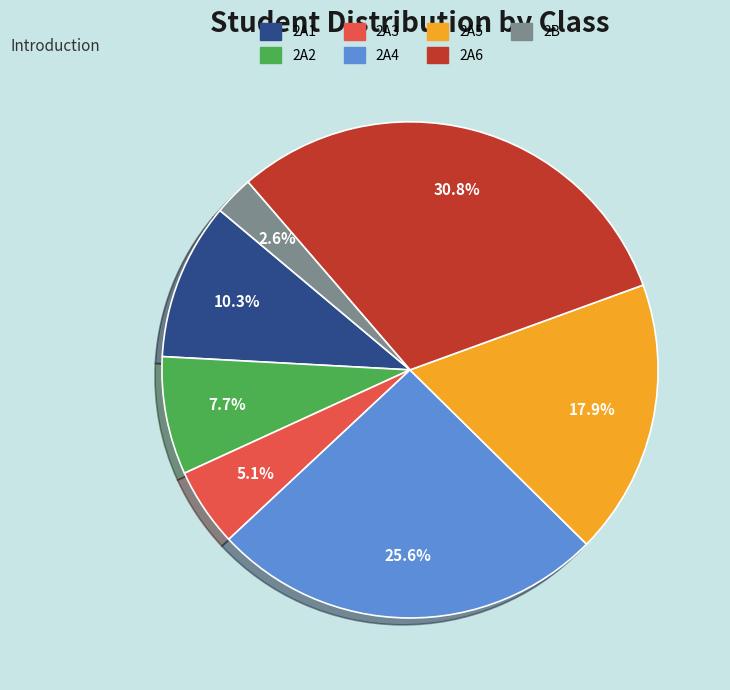

How much of the chart is everything except 2A3?

94.9%